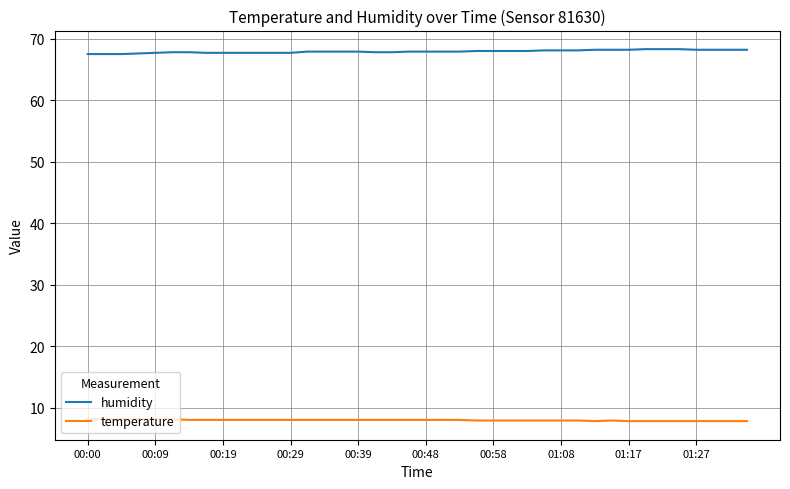

How many lines are shown in the chart?

2